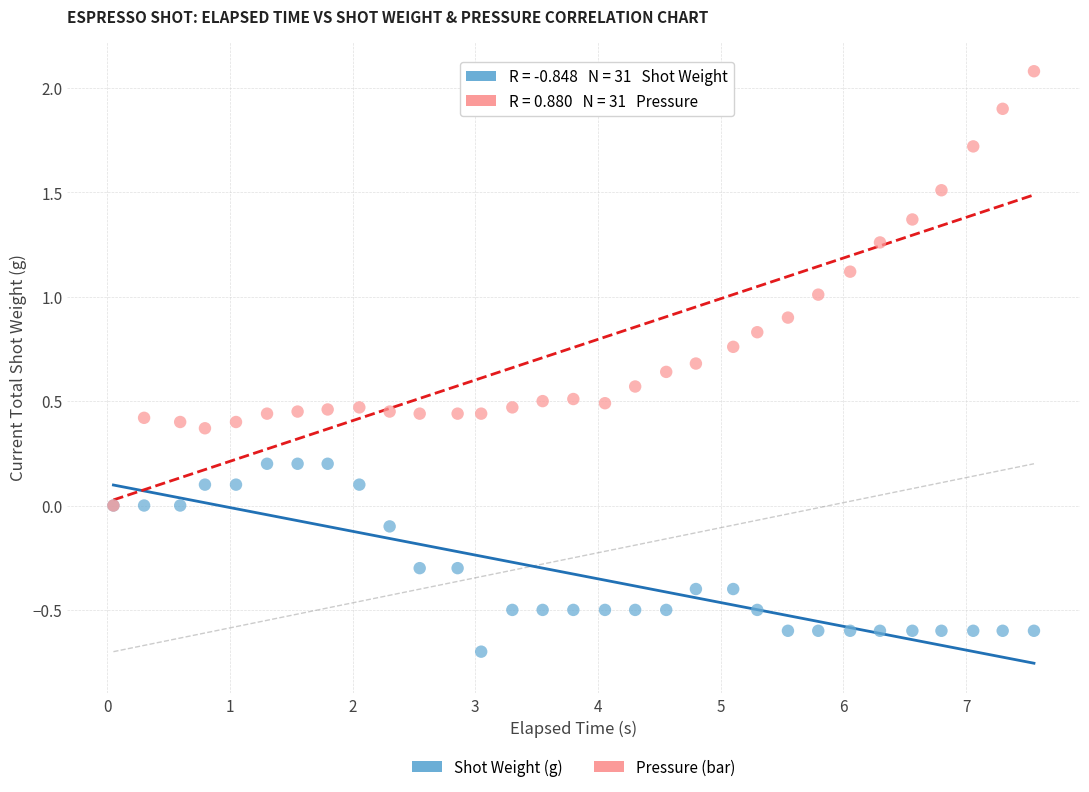

What are all the series names shown in the legend?

Shot Weight (g), Pressure (bar)